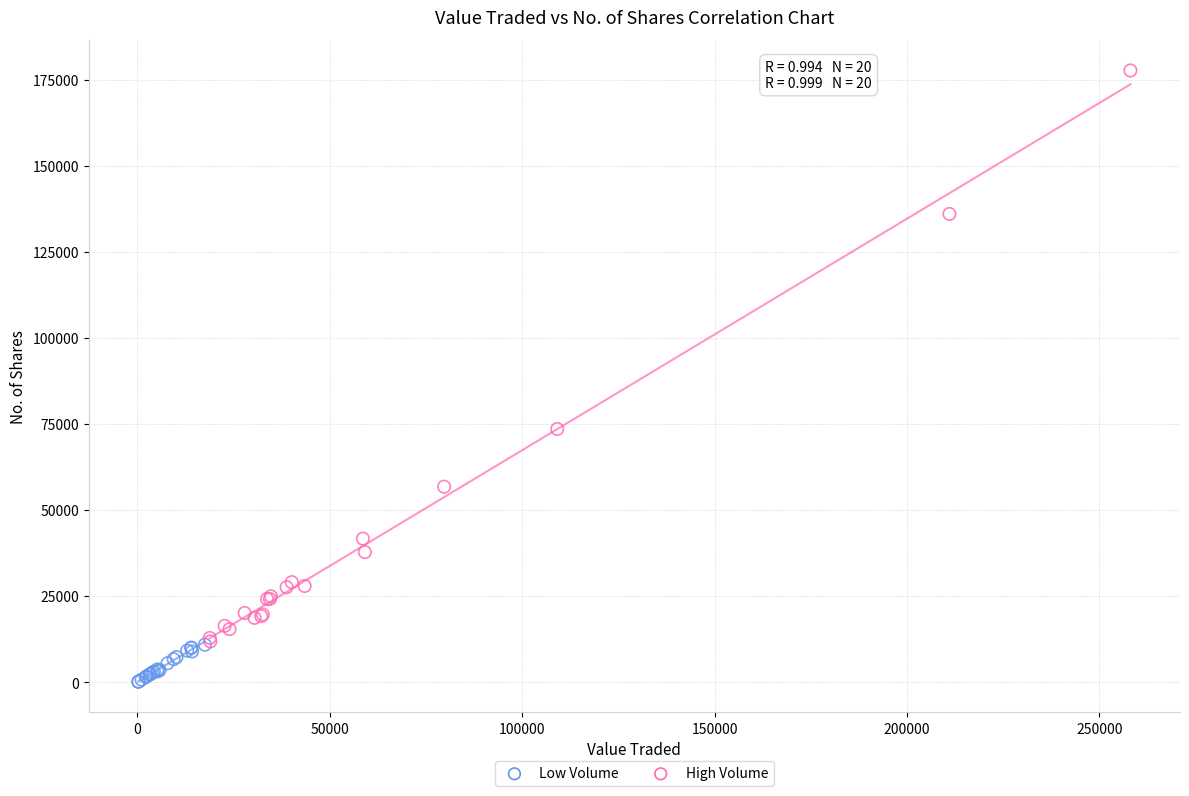

Which series has the widest spread of Y values?

High Volume